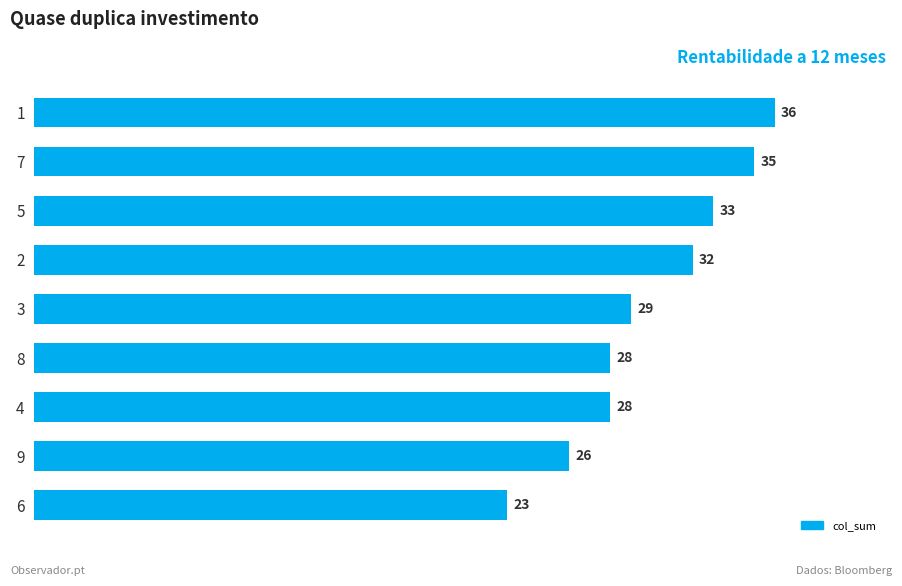

True or false: the data shows 58 at 5.

False